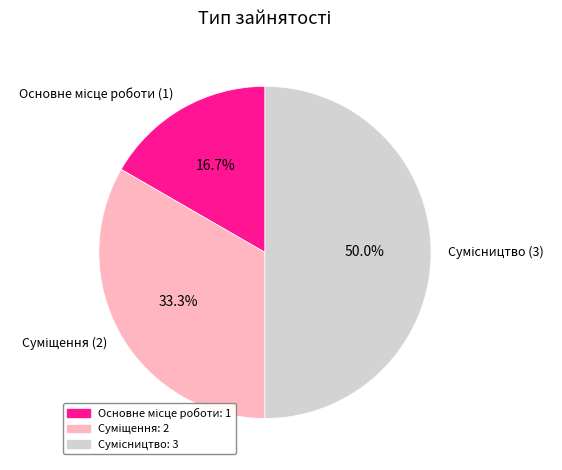

How many segments does this pie chart have?

3